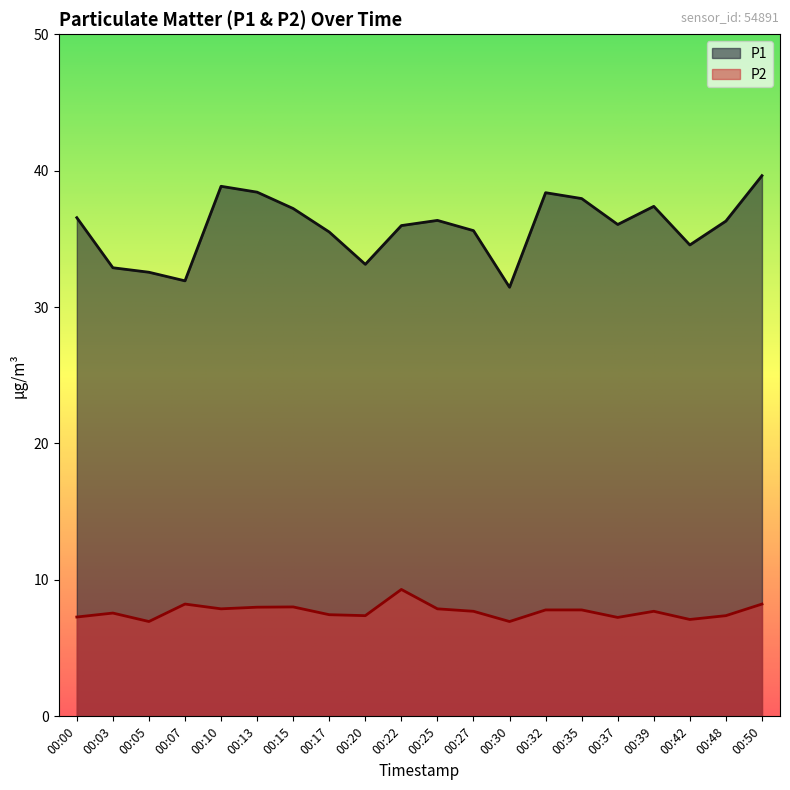

Rank the series at 00:39 from lowest to highest value.

P2, P1